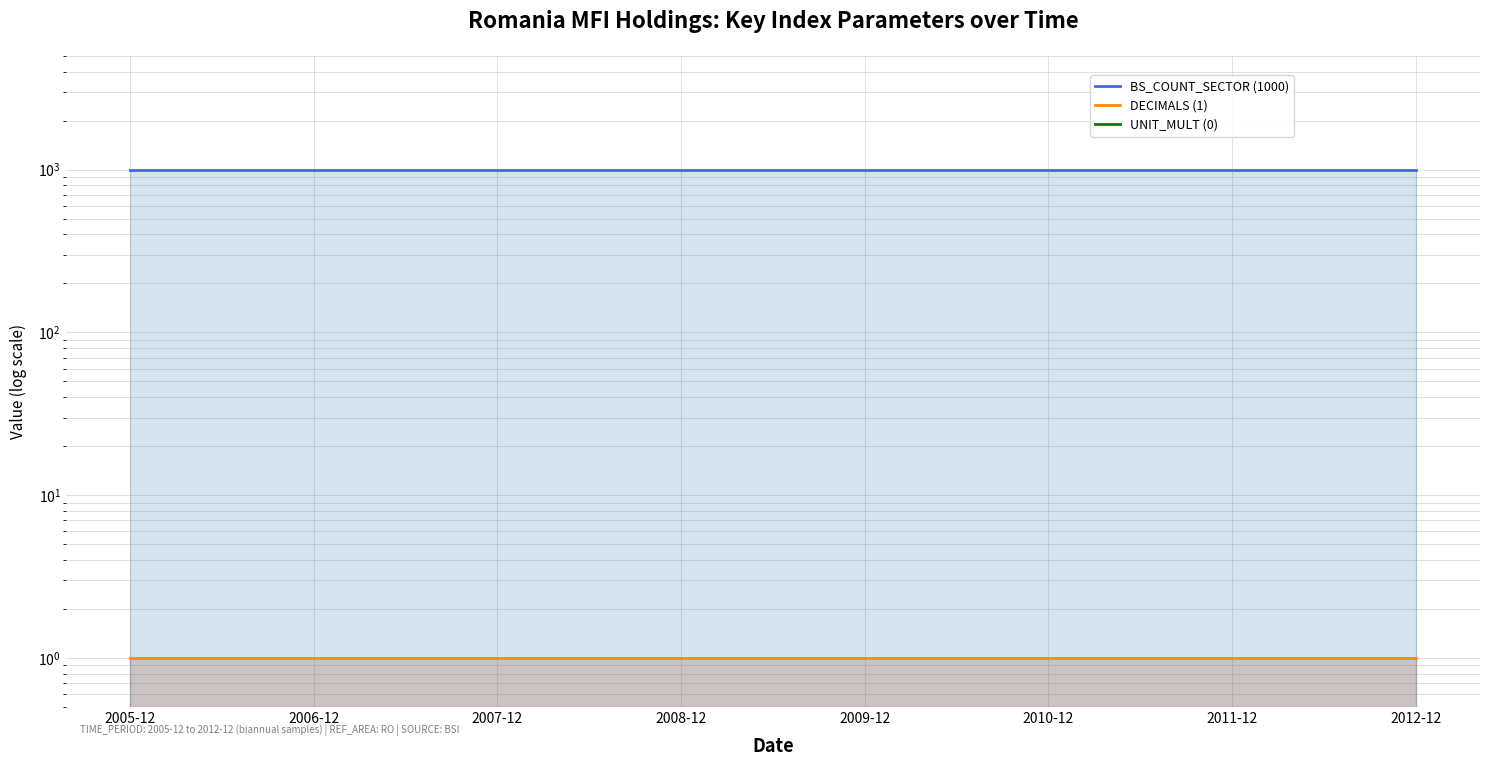

What is the value of the BS_COUNT_SECTOR (1000) point at the 3rd from the left?

1000